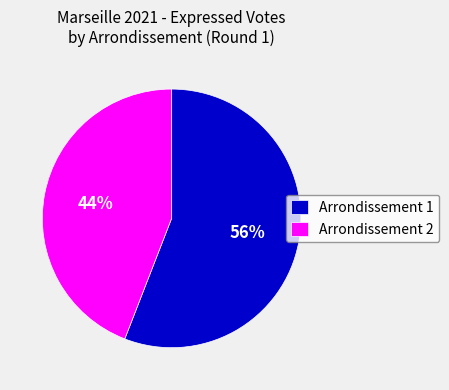

Do Arrondissement 1 and Arrondissement 2 together represent more than half of the pie?

Yes